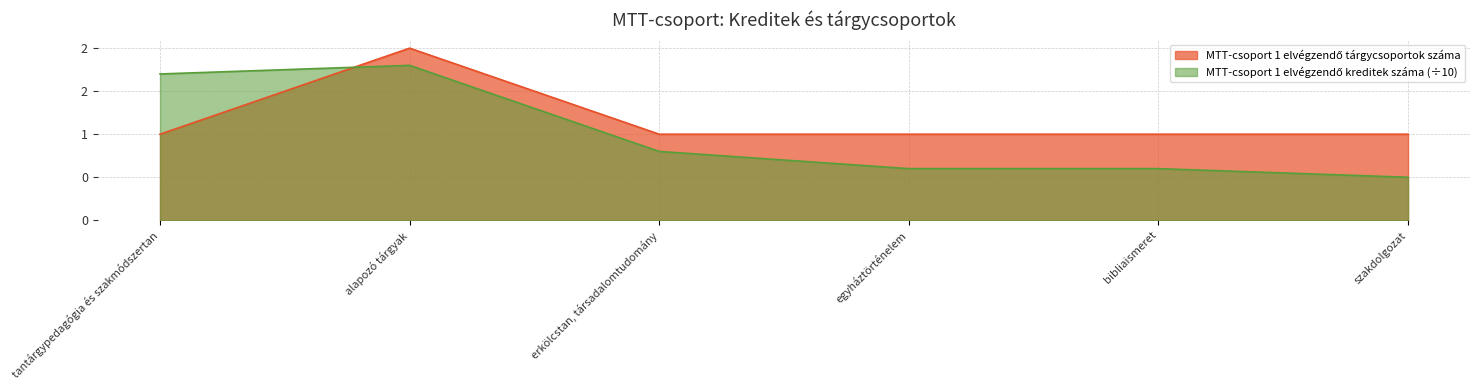

What is the label of the 4th point from the right?

erkölcstan, társadalomtudomány